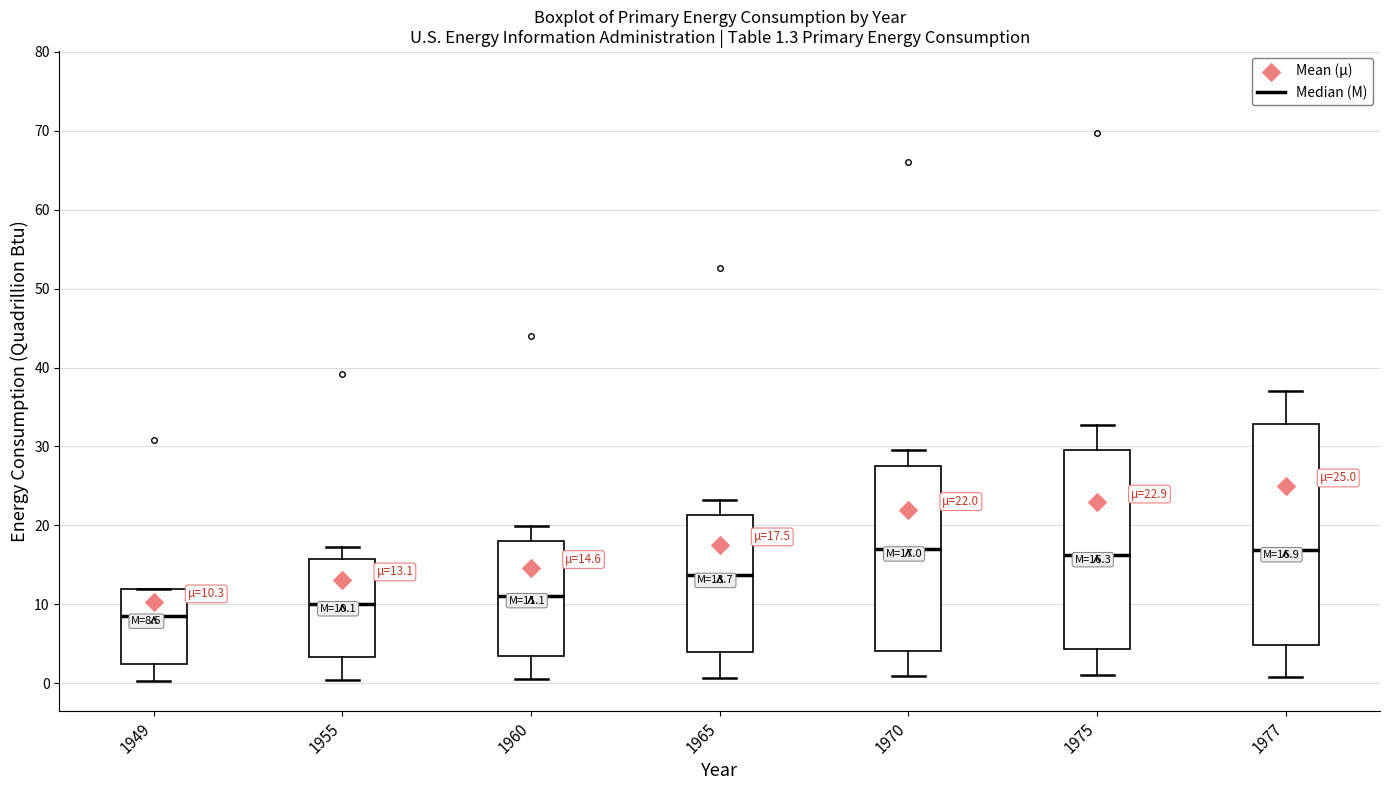

Comparing the boxes themselves (not the whiskers), which one is the tallest?

1977